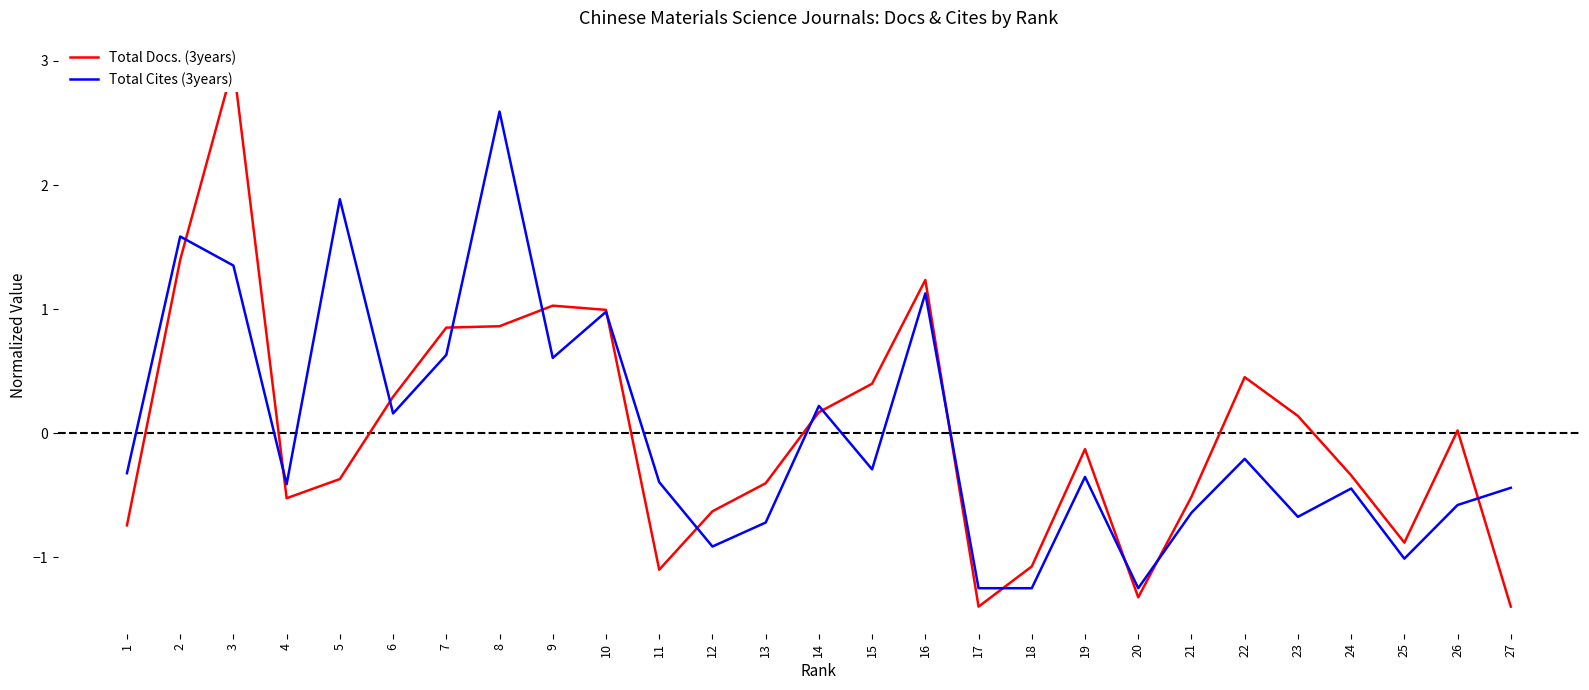

Which series has the largest total across all categories?

Total Cites (3years)